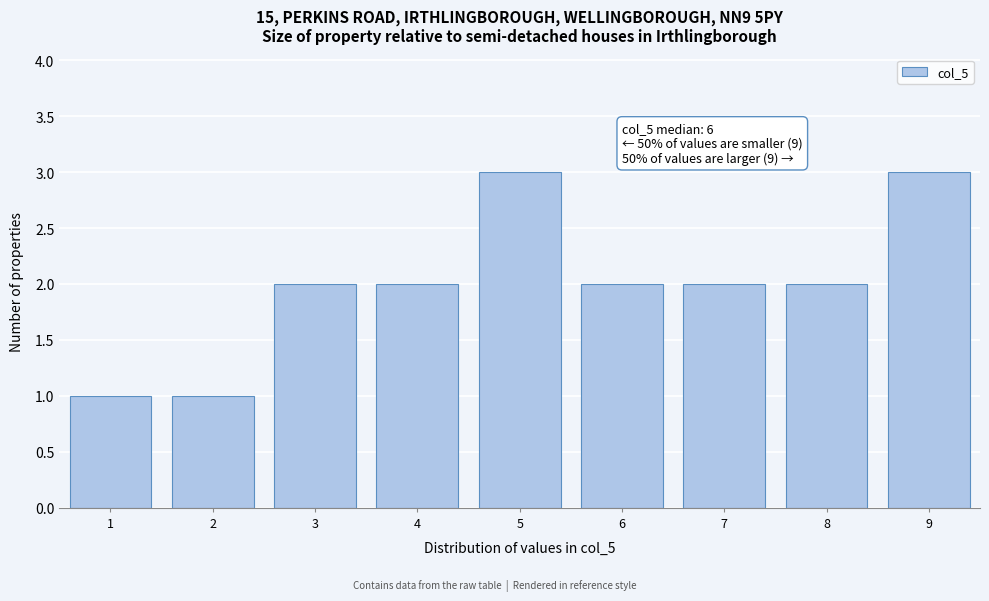

Reading left to right, extract all data points from this chart.

1	1	2	2	3	2	2	2	3